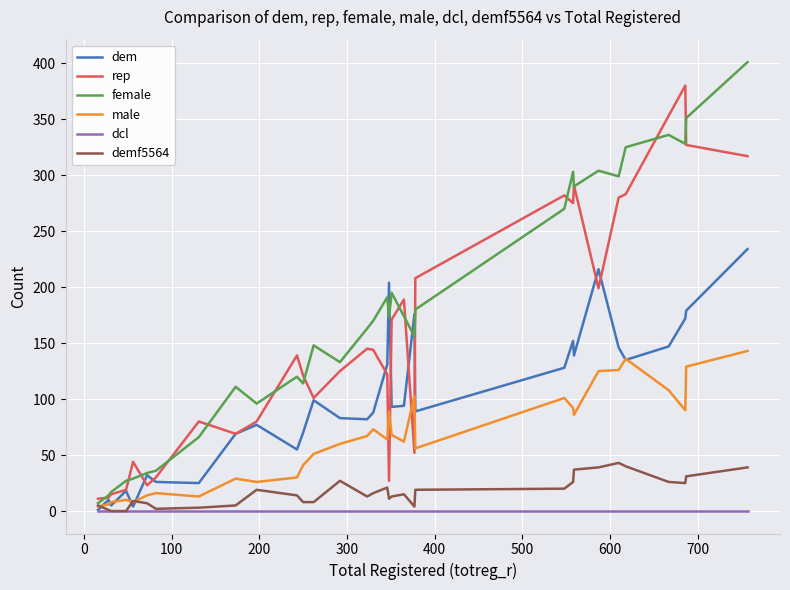

Rank the series by their maximum value, from highest to lowest.

female, rep, dem, male, demf5564, dcl